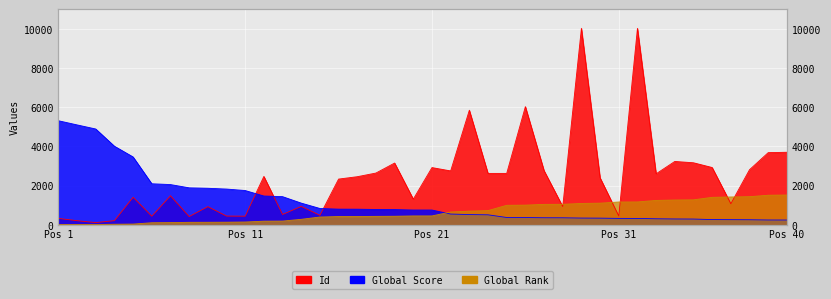

What is the difference between the highest and lowest values at 37?

1157